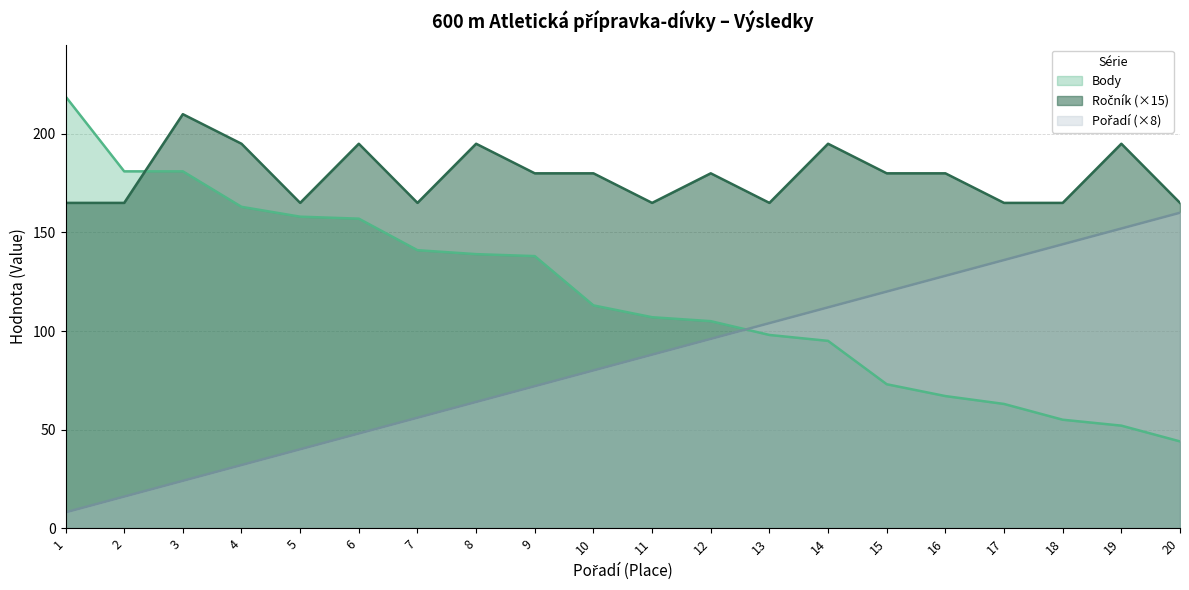

Reading right to left, list all the values displayed in this chart.

Ročník: 165	195	165	165	180	180	195	165	180	165	180	180	195	165	195	165	195	210	165	165
Pořadí: 160	152	144	136	128	120	112	104	96	88	80	72	64	56	48	40	32	24	16	8
Body: 44	52	55	63	67	73	95	98	105	107	113	138	139	141	157	158	163	181	181	219